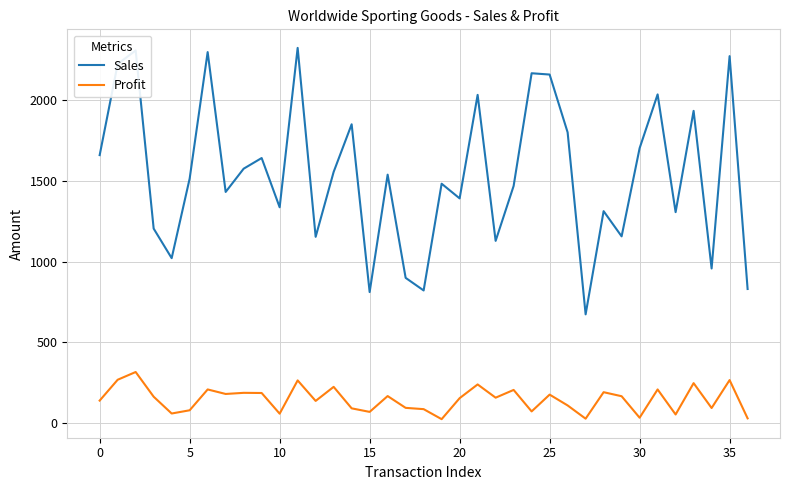

Is this an area chart (filled region under the line)?

No